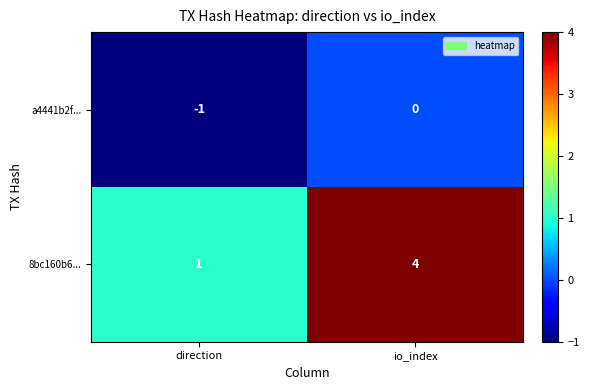

Rank the series by their maximum value, from lowest to highest.

a4441b2f..., 8bc160b6...